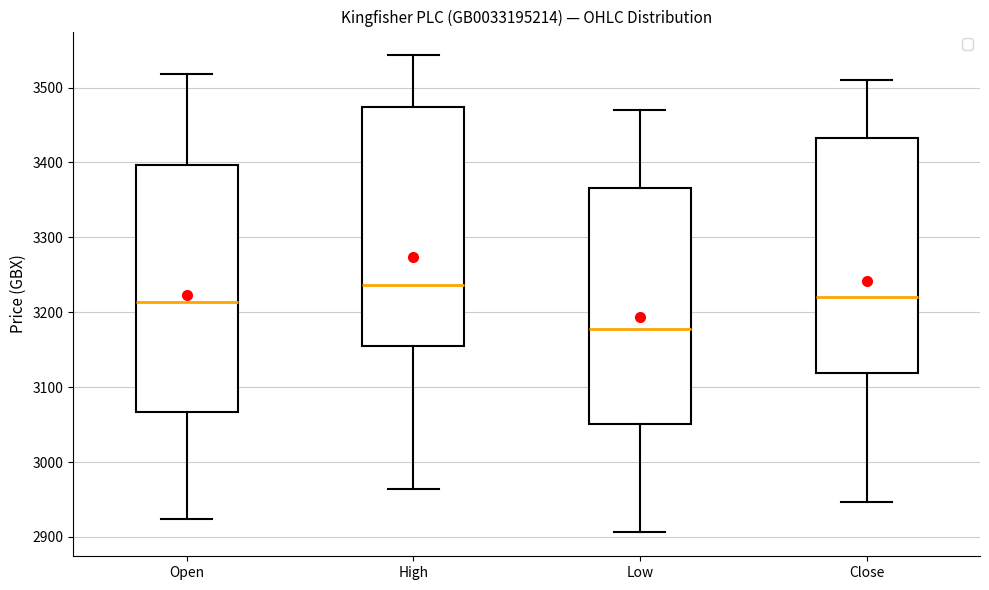

Reading left to right, transcribe this box plot: for each box, give where its median line is, the range the box spans, and where its two whiskers end, as read against the y-axis. The values are not printed on the chart, so give them approximately, as read against the axis.

Open: median 3210, box 3070 to 3400, whiskers 2920 to 3520
High: median 3240, box 3160 to 3470, whiskers 2960 to 3540
Low: median 3180, box 3050 to 3370, whiskers 2910 to 3470
Close: median 3220, box 3120 to 3430, whiskers 2950 to 3510